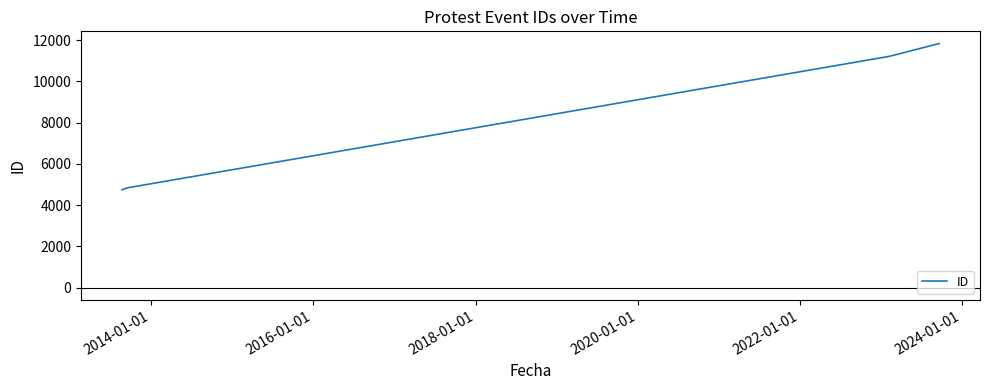

What is the sum of all values?

42204